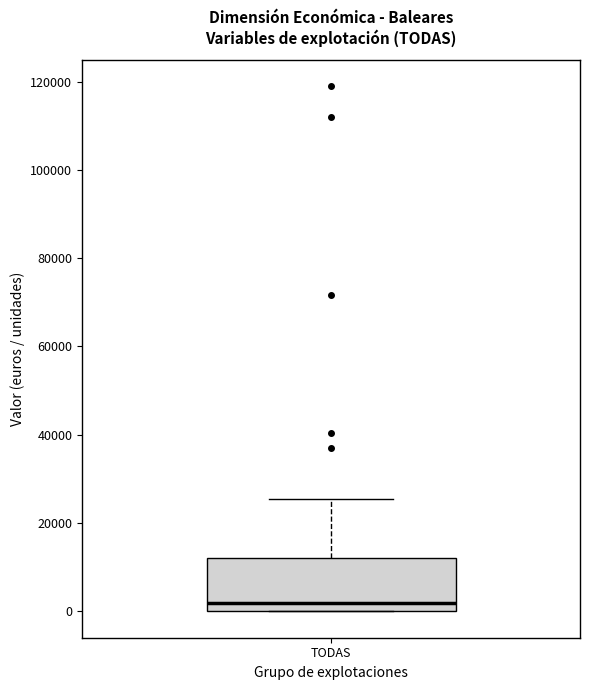

Transcribe this box plot: give where the median line is, the range the box spans, and where the two whiskers end, as read against the y-axis. The values are not printed on the chart, so give them approximately, as read against the axis.

median 2000, box 0 to 12000, whiskers 0 to 26000